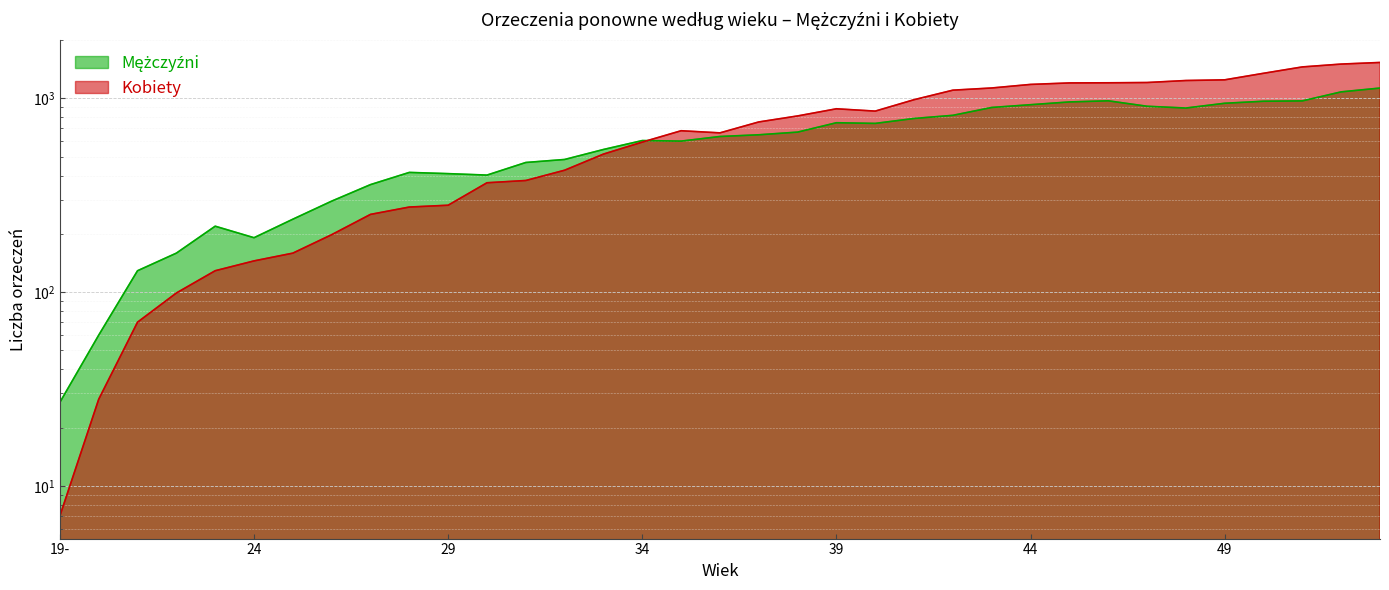

Where do Kobiety and Mężczyźni first cross each other?

34 and 35